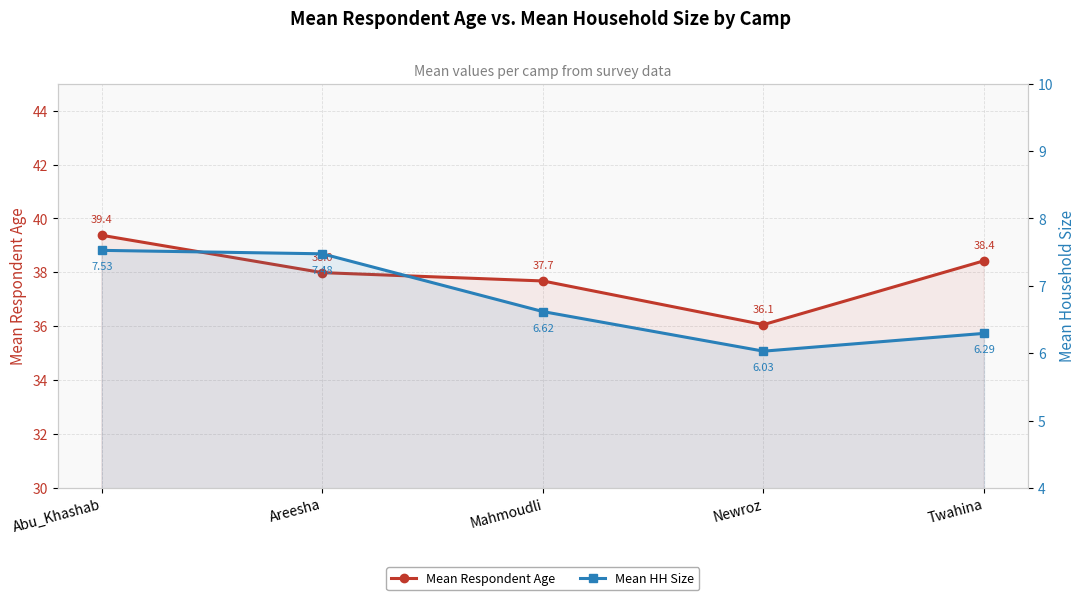

What is the label of the 3rd point from the right?

Mahmoudli